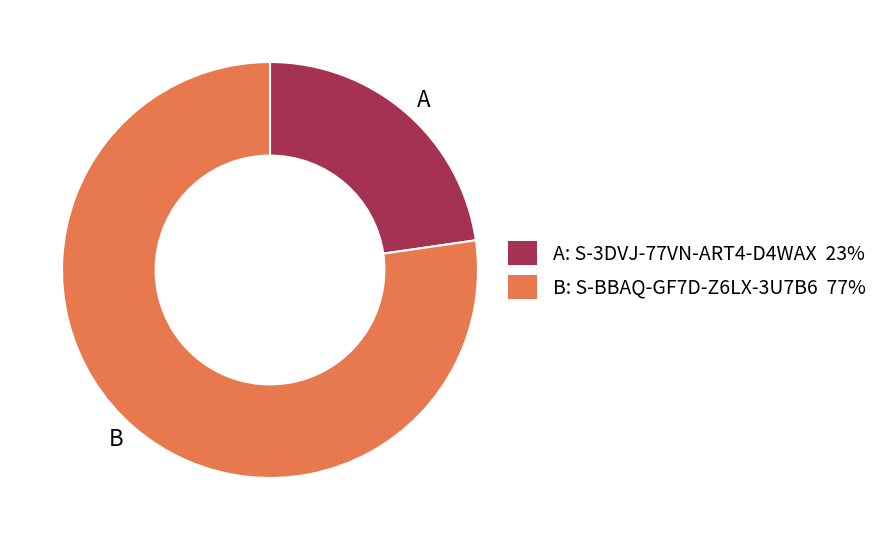

How many slices are in this pie chart?

2